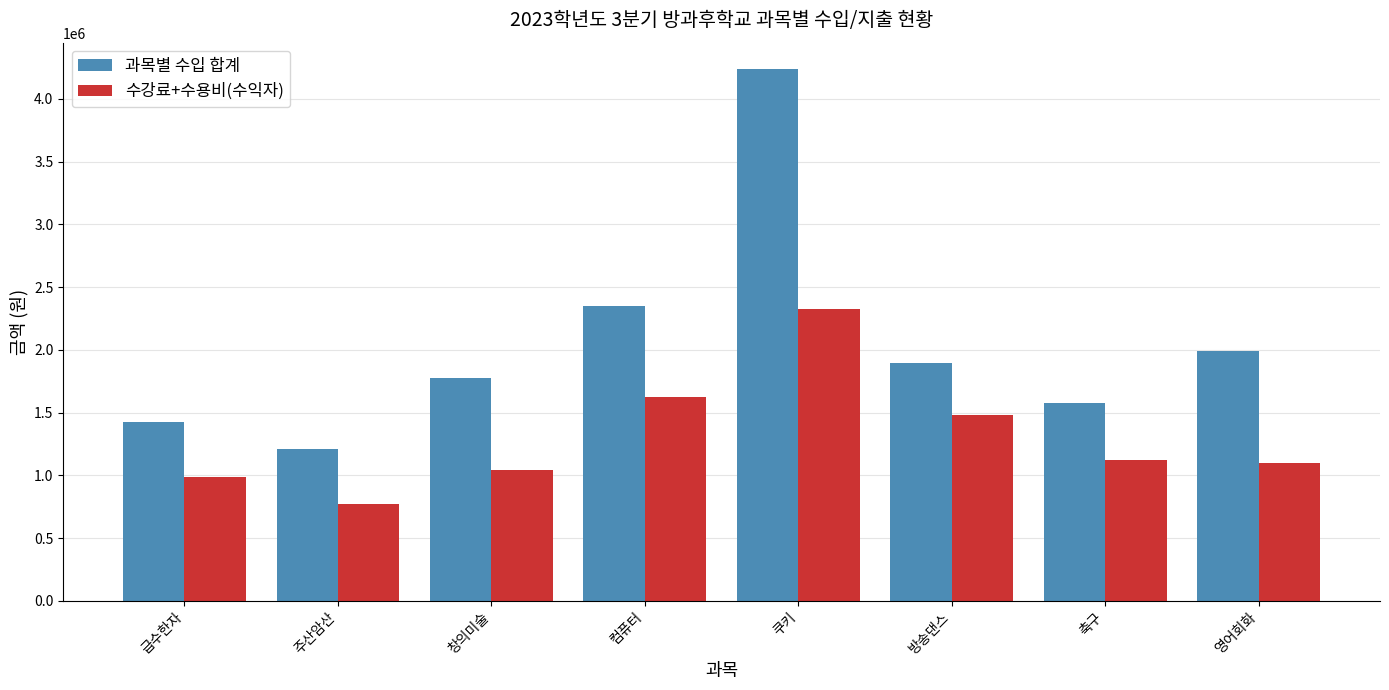

List the labels in order of 과목별 수입 합계 value, smallest first.

주산암산, 급수한자, 축구, 창의미술, 방송댄스, 영어회화, 컴퓨터, 쿠키